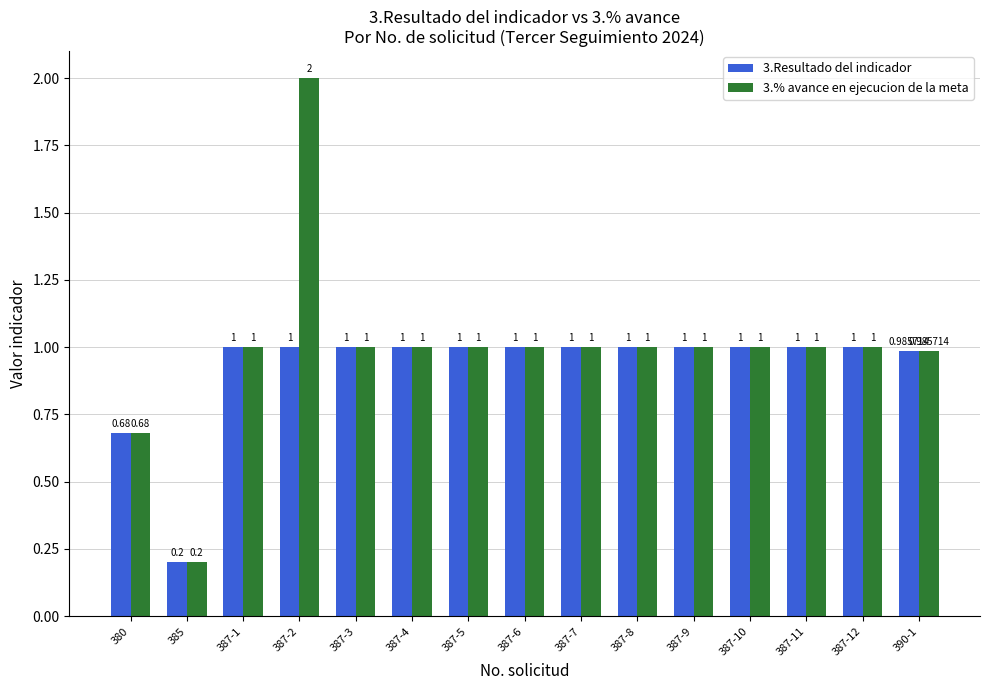

What is the label of the 9th bar from the left?

387-7